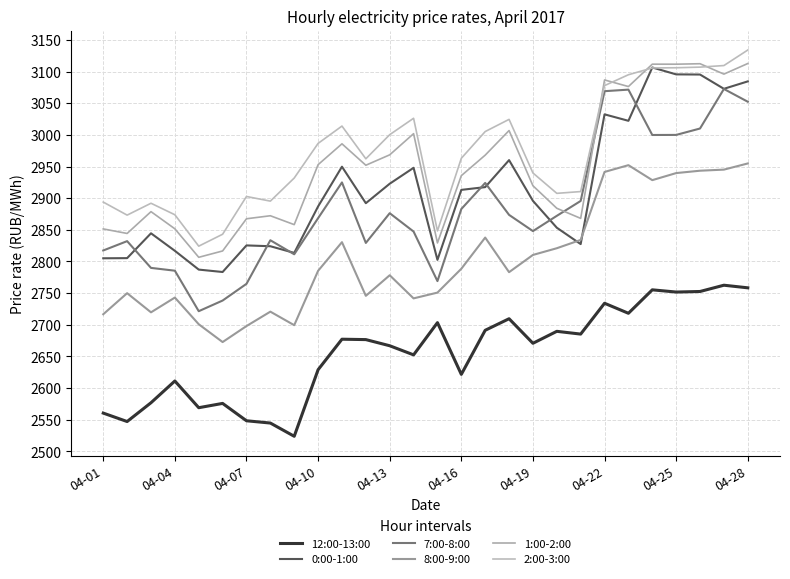

In 0:00-1:00, how many points are lower than both neighbors (excluding endpoints)?

7